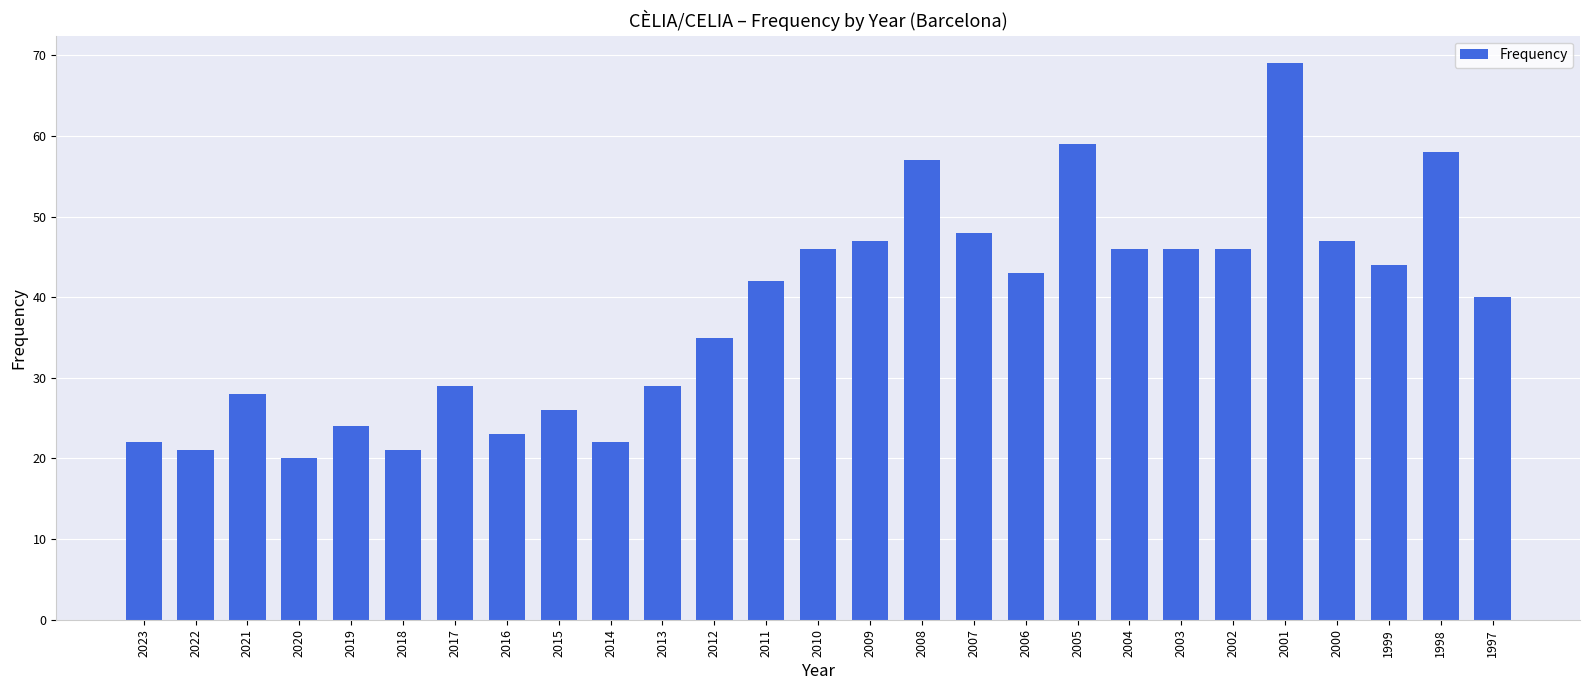

Are the bars grouped side by side (vs. stacked)?

No